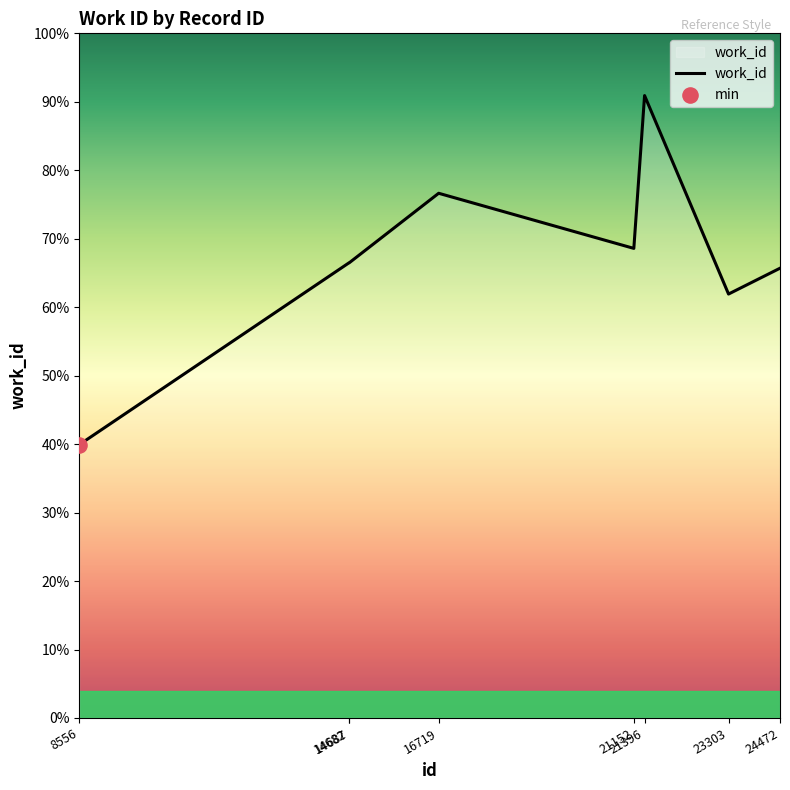

Is this an area chart (filled region under the line)?

Yes